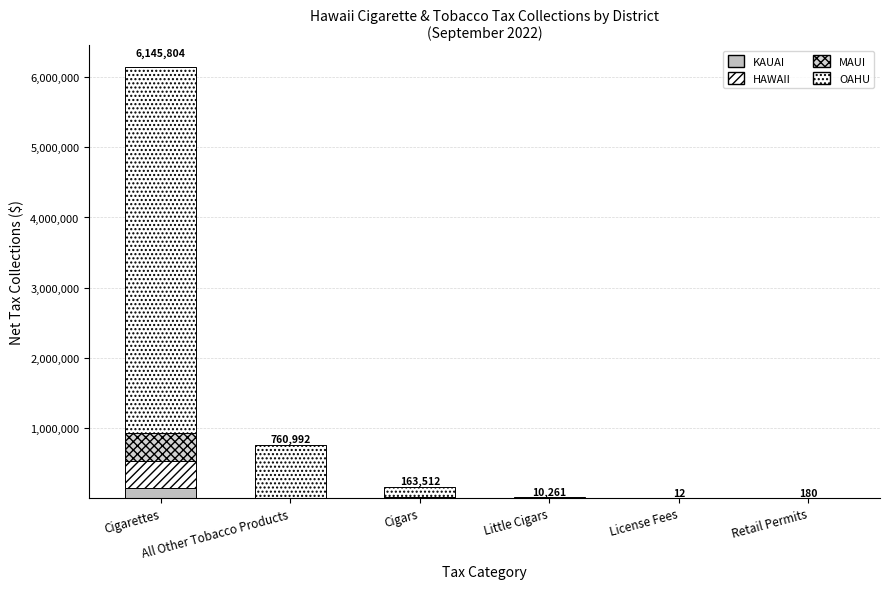

Count the number of categories in the chart.

6